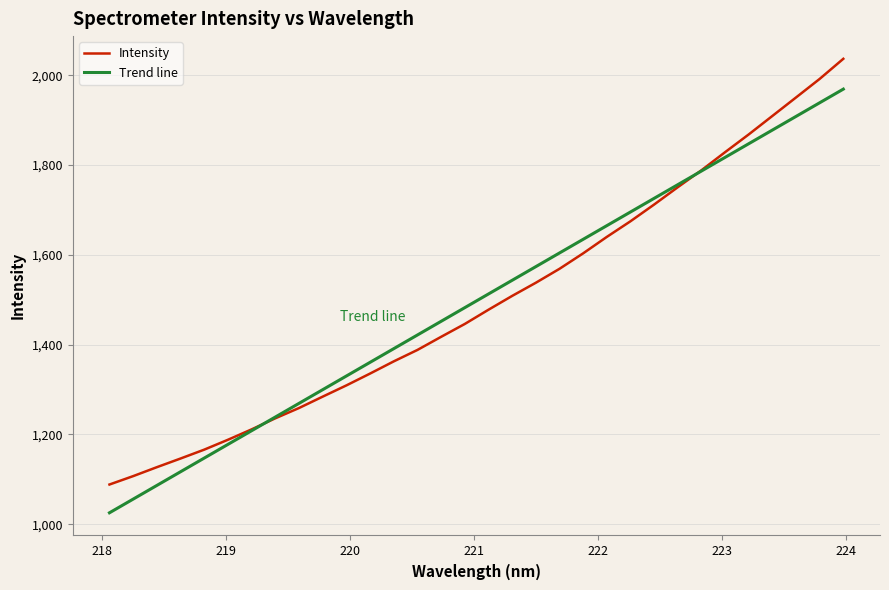

How many lines are shown in the chart?

2